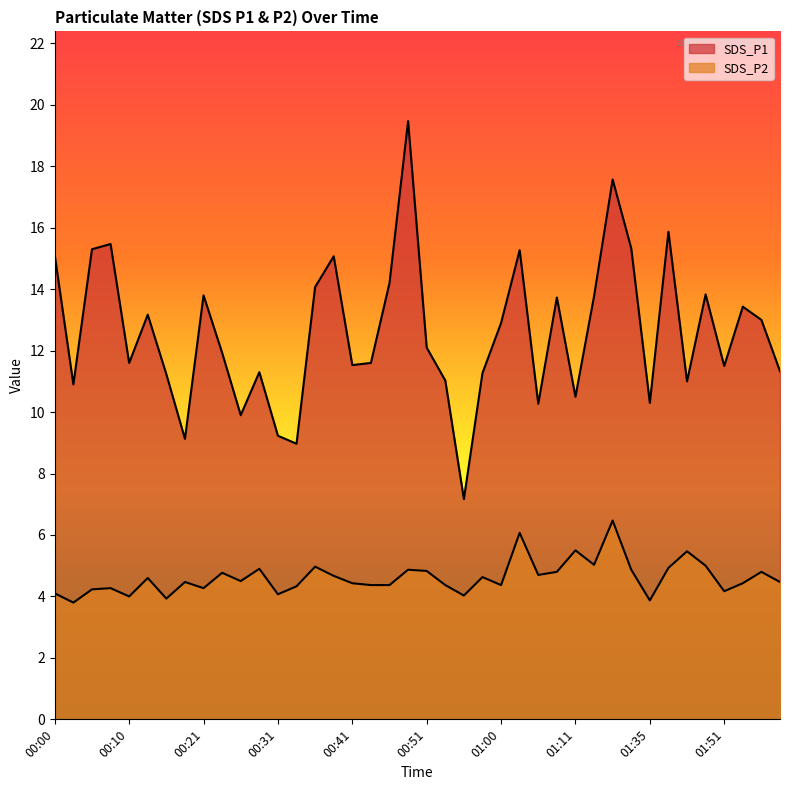

How many lines are shown in the chart?

2